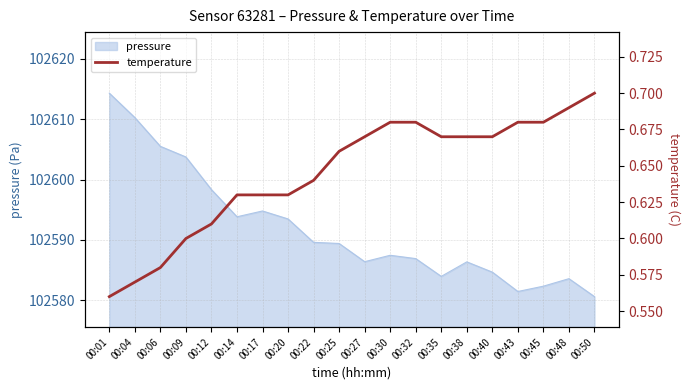

Reading left to right, extract all data points from this chart.

00:01=0.6	00:04=0.6	00:06=0.6	00:09=0.6	00:12=0.6	00:14=0.6	00:17=0.6	00:20=0.6	00:22=0.6	00:25=0.7	00:27=0.7	00:30=0.7	00:32=0.7	00:35=0.7	00:38=0.7	00:40=0.7	00:43=0.7	00:45=0.7	00:48=0.7	00:50=0.7